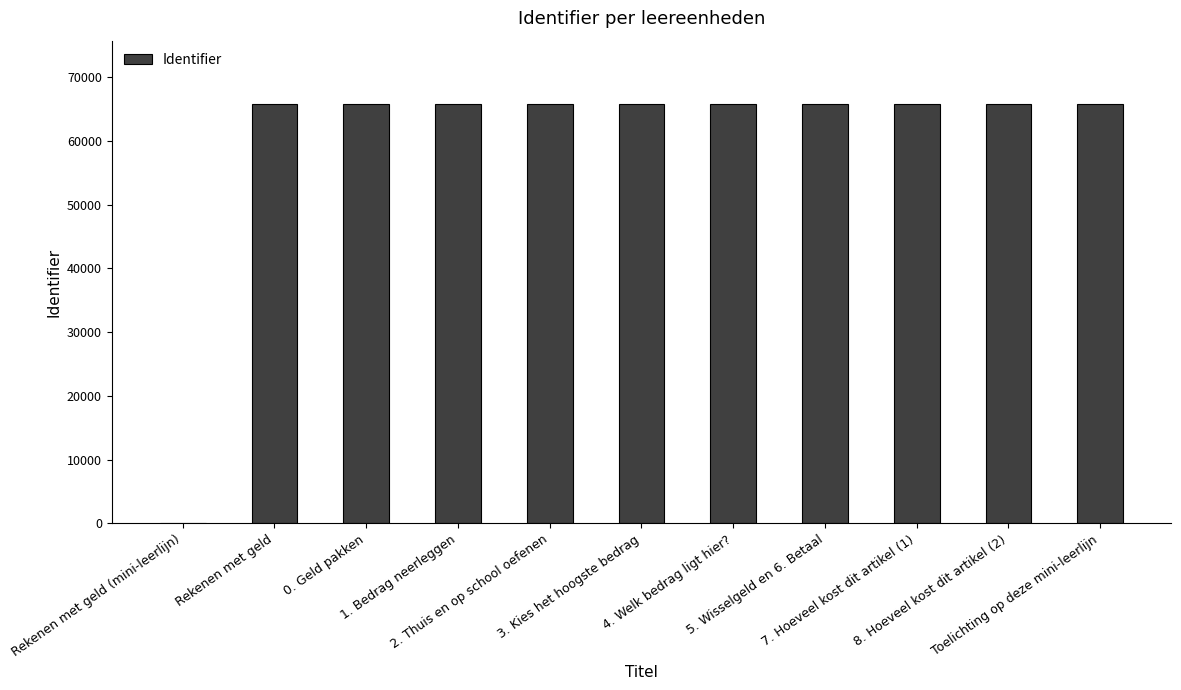

How many distinct data groups are displayed?

1